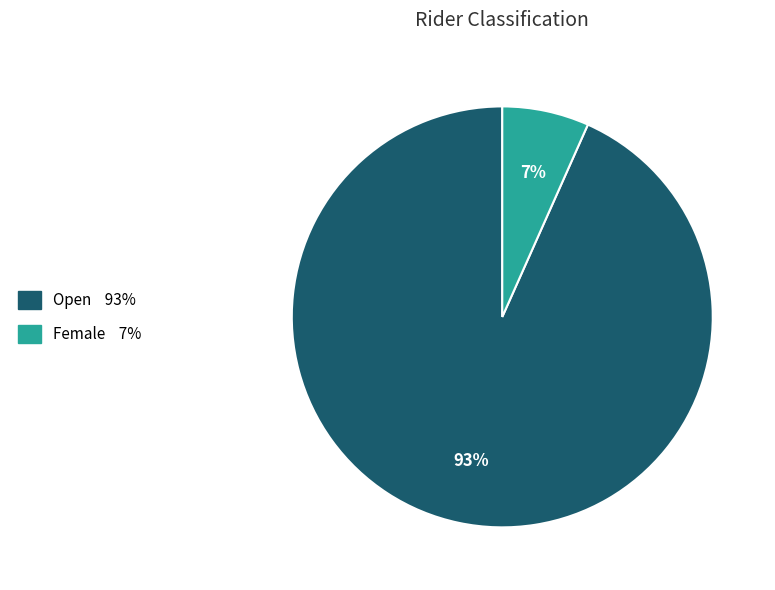

Approximately how many times larger is the value at Female compared to Open?

0.1